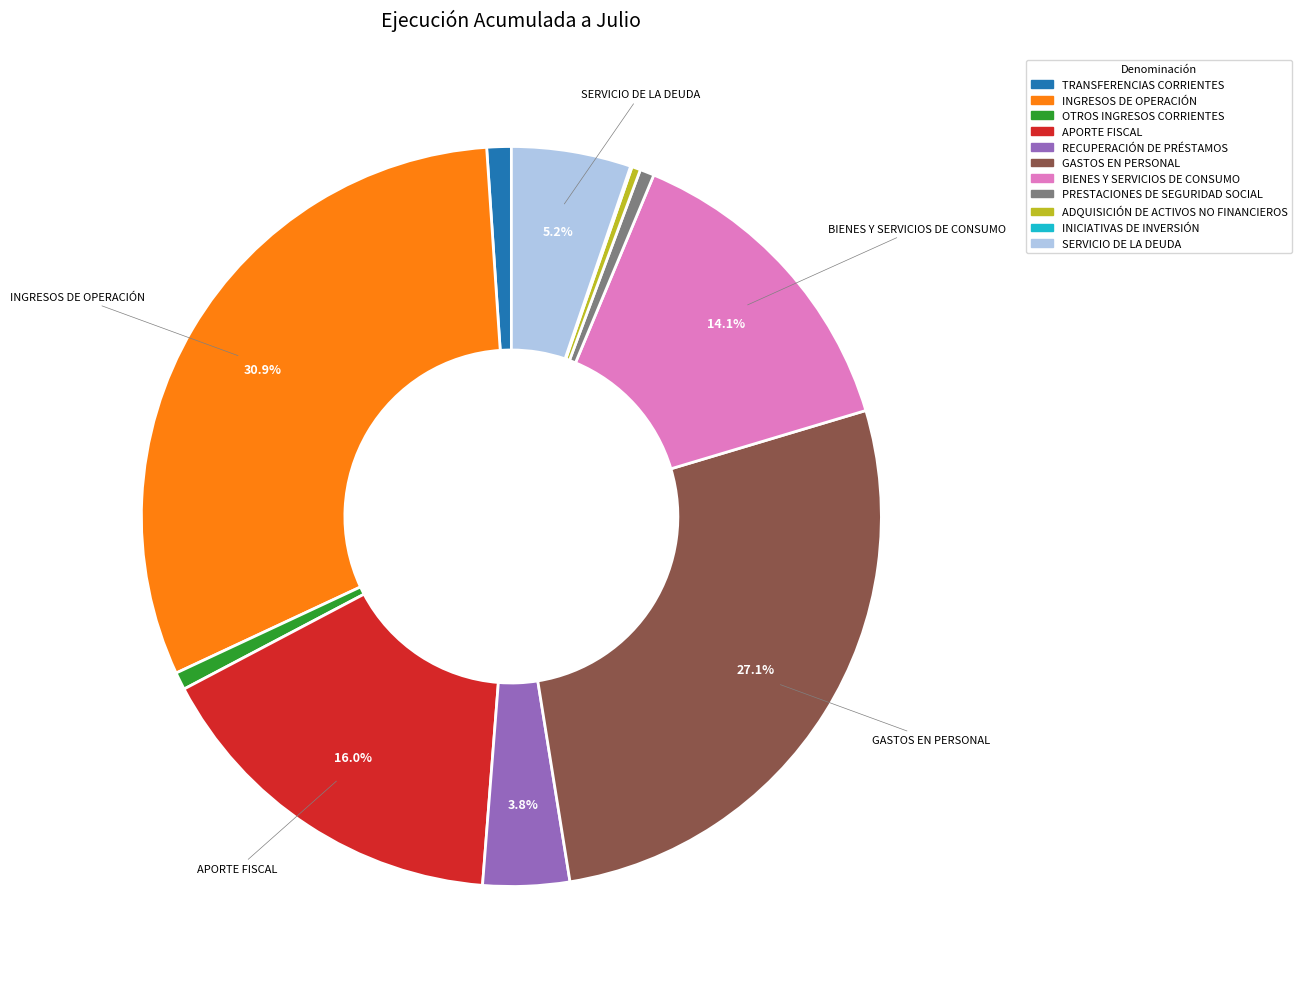

Is it true that ADQUISICIÓN DE ACTIVOS NO FINANCIEROS is 9% of the pie?

False